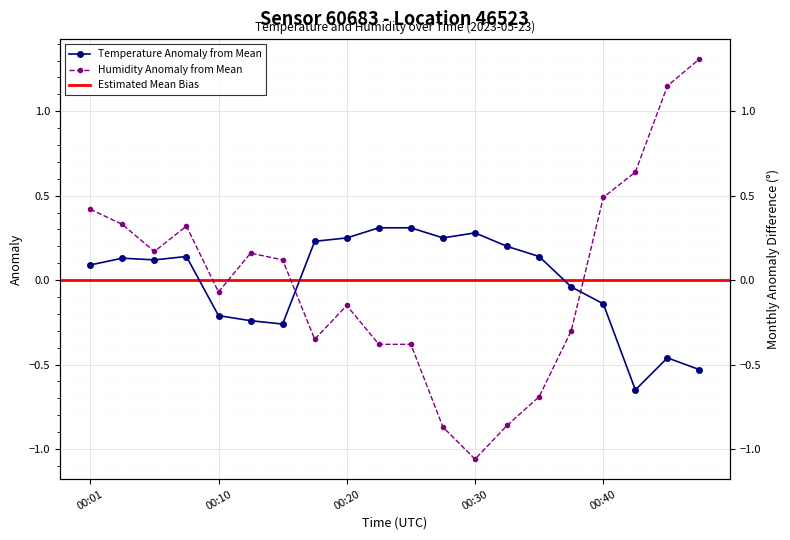

Reading right to left, what are all the values shown in this chart?

temperature: 00:47=-0.5	00:45=-0.5	00:42=-0.7	00:40=-0.1	00:37=-0.0	00:35=0.1	00:32=0.2	00:30=0.3	00:28=0.2	00:25=0.3	00:23=0.3	00:20=0.2	00:18=0.2	00:15=-0.3	00:13=-0.2	00:10=-0.2	00:08=0.1	00:06=0.1	00:03=0.1	00:01=0.1
humidity: 00:47=1.3	00:45=1.1	00:42=0.6	00:40=0.5	00:37=-0.3	00:35=-0.7	00:32=-0.9	00:30=-1.1	00:28=-0.9	00:25=-0.4	00:23=-0.4	00:20=-0.1	00:18=-0.3	00:15=0.1	00:13=0.2	00:10=-0.1	00:08=0.3	00:06=0.2	00:03=0.3	00:01=0.4